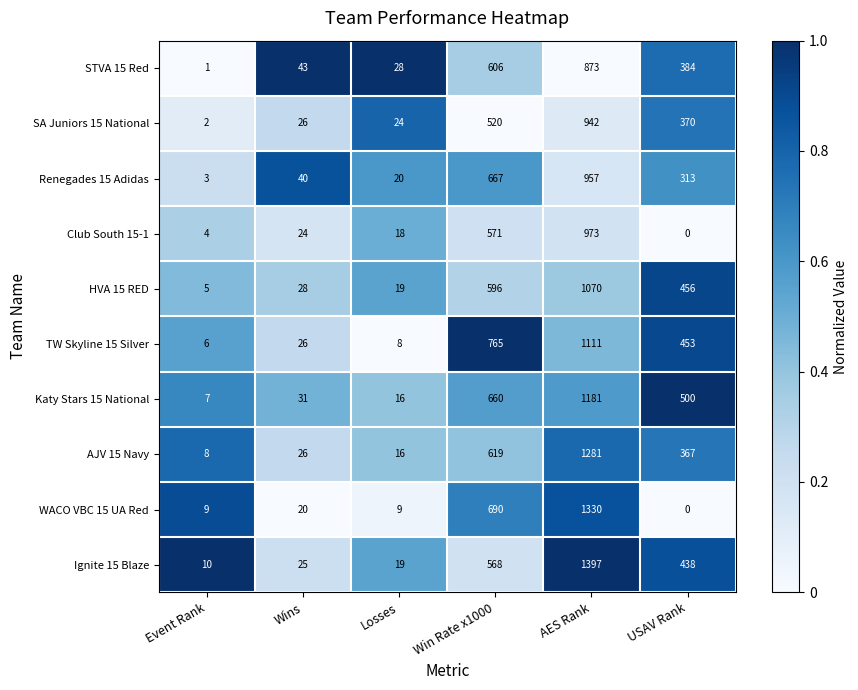

What is the total value across all series at USAV Rank?

3281